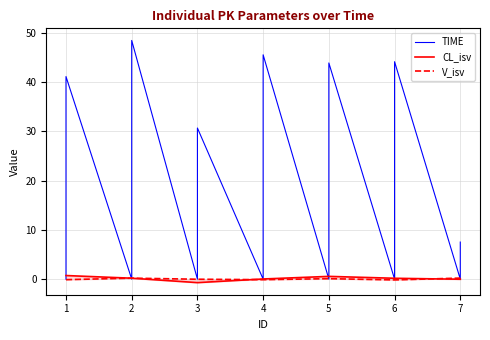

What is the average value of the CL_isv series?

0.1